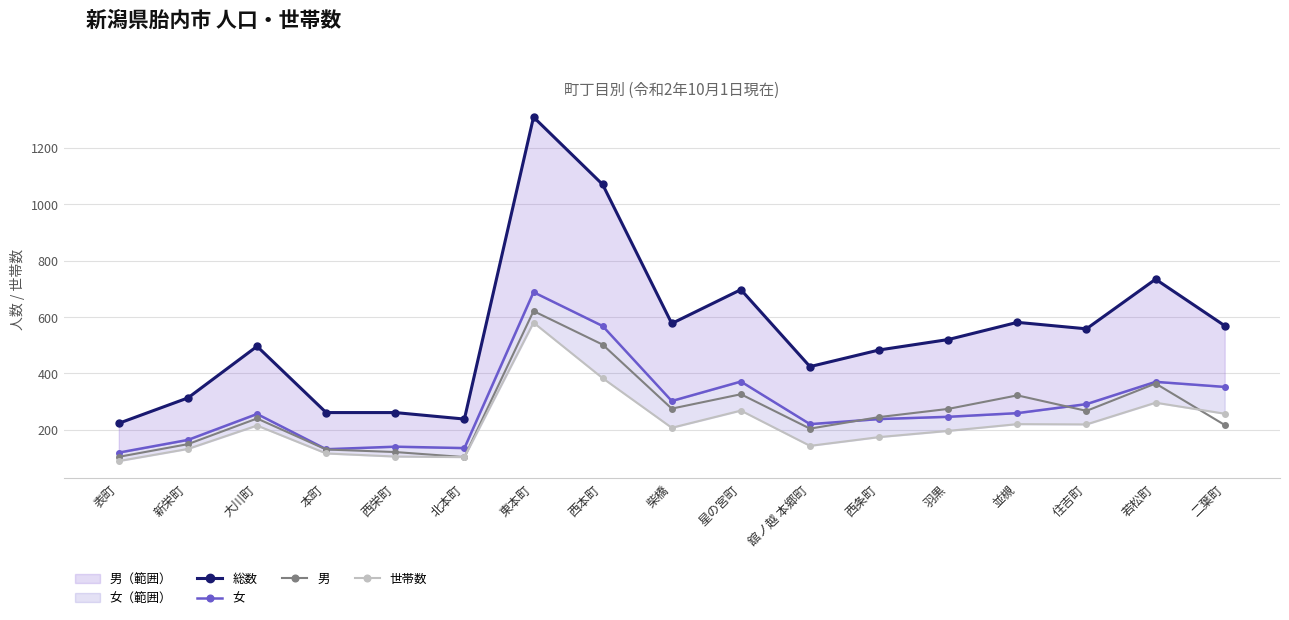

Reading left to right, transcribe all the data shown in this chart.

総数: 表町=223	新栄町=313	大川町=496	本町=261	西栄町=261	北本町=238	東本町=1309	西本町=1070	柴橋=577	星の宮町=697	舘ノ越 本郷町=424	西条町=483	羽黒=520	並槻=581	住吉町=558	若松町=734	二葉町=569
女: 表町=119	新栄町=164	大川町=256	本町=131	西栄町=140	北本町=135	東本町=688	西本町=568	柴橋=302	星の宮町=371	舘ノ越 本郷町=220	西条町=238	羽黒=246	並槻=259	住吉町=291	若松町=370	二葉町=352
男: 表町=104	新栄町=149	大川町=240	本町=130	西栄町=121	北本町=103	東本町=621	西本町=502	柴橋=275	星の宮町=326	舘ノ越 本郷町=204	西条町=245	羽黒=274	並槻=322	住吉町=267	若松町=364	二葉町=217
世帯数: 表町=89	新栄町=132	大川町=215	本町=116	西栄町=105	北本町=103	東本町=580	西本町=383	柴橋=207	星の宮町=268	舘ノ越 本郷町=143	西条町=174	羽黒=196	並槻=220	住吉町=219	若松町=296	二葉町=257